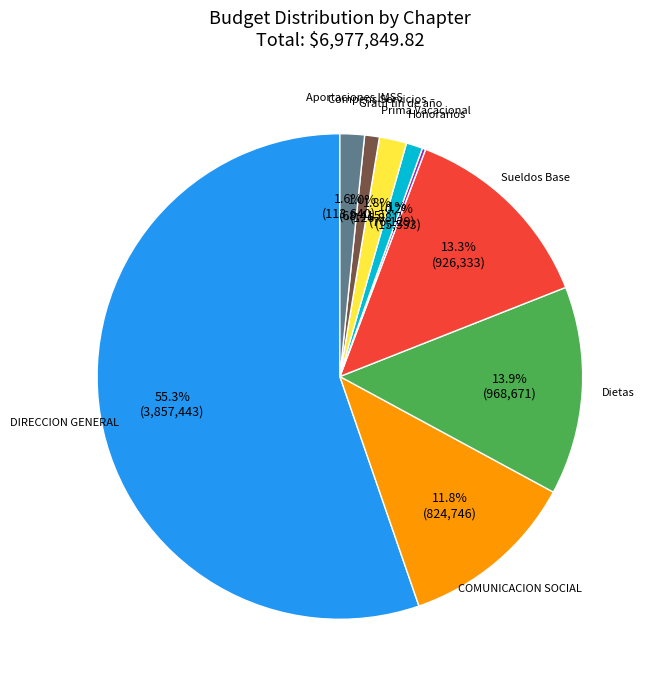

Which category has the smallest portion of the pie?

Honorarios